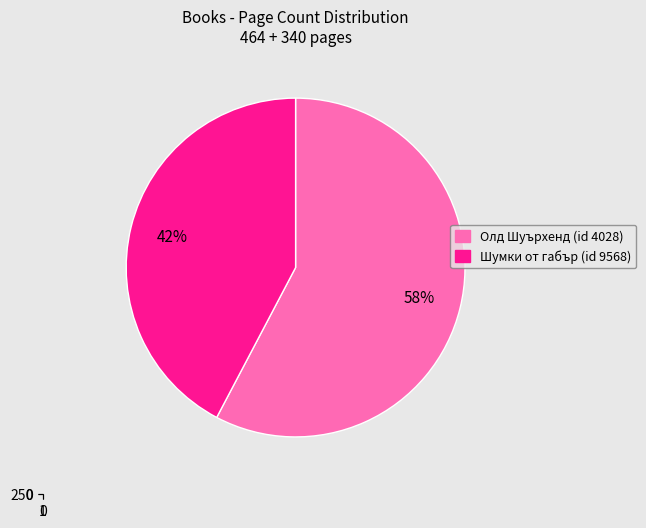

True or false: 9568 accounts for 42% of the total.

True